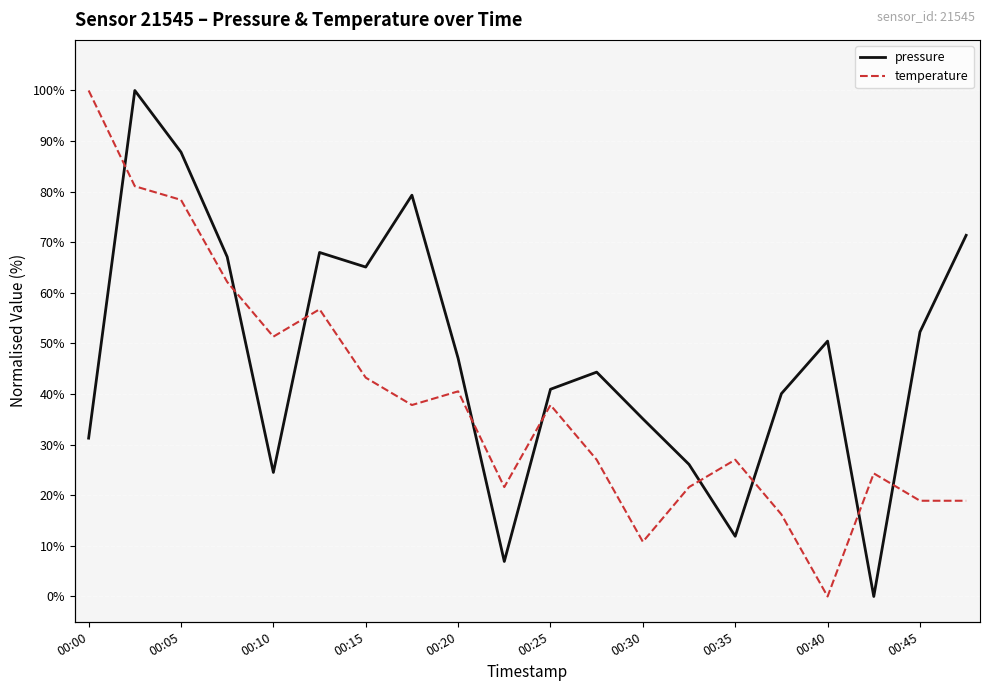

What is the value of the temperature point at the 12th from the left?

27.0